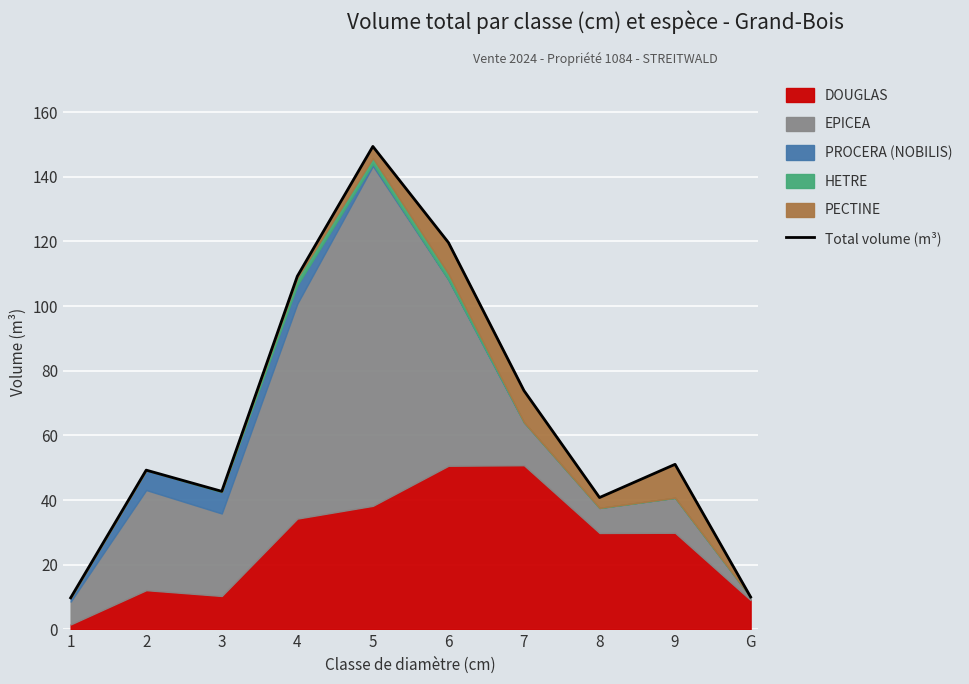

What is the minimum value shown in the chart?

9.7